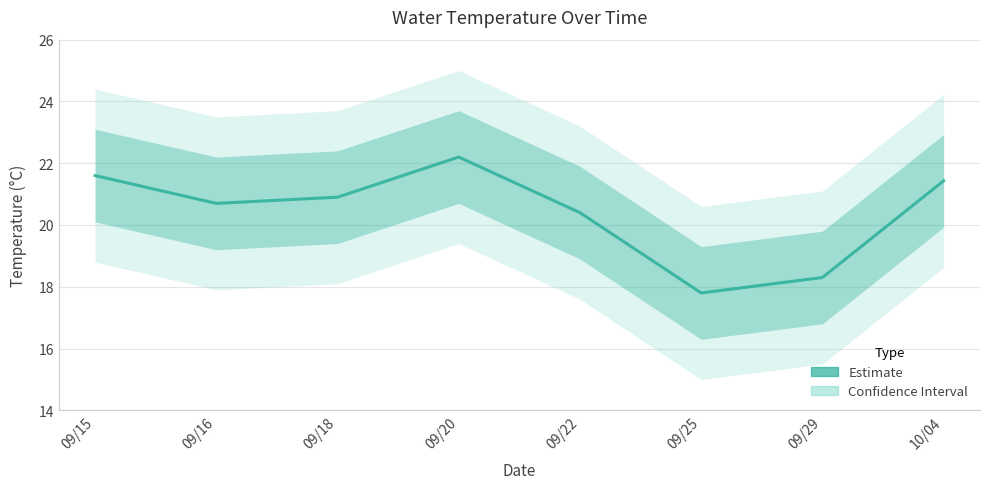

How many values exceed 20?

6